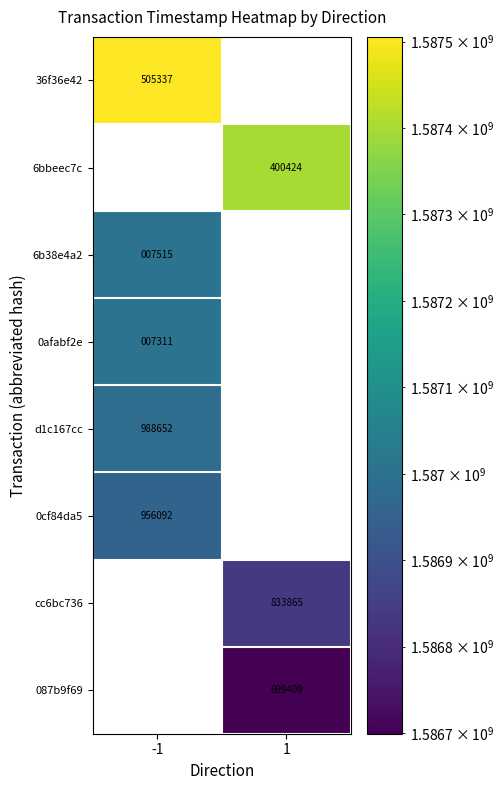

Which category has the lowest value across all series?

1